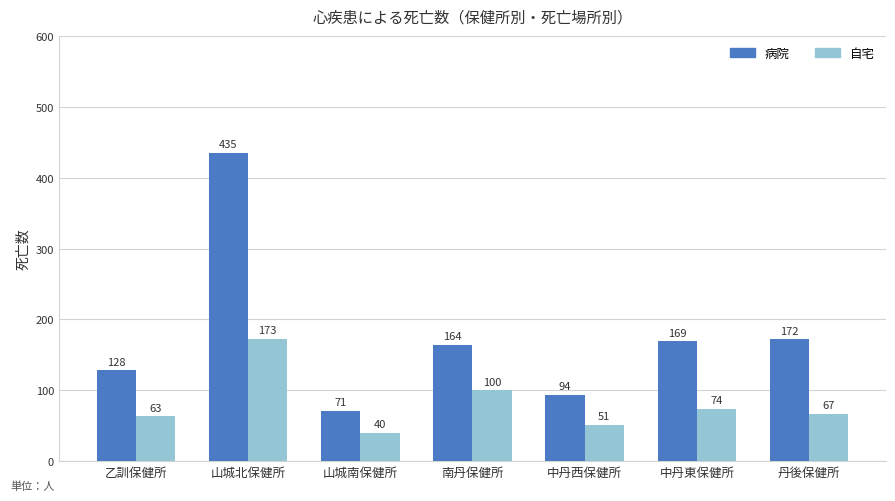

How many bars are there in each group?

2